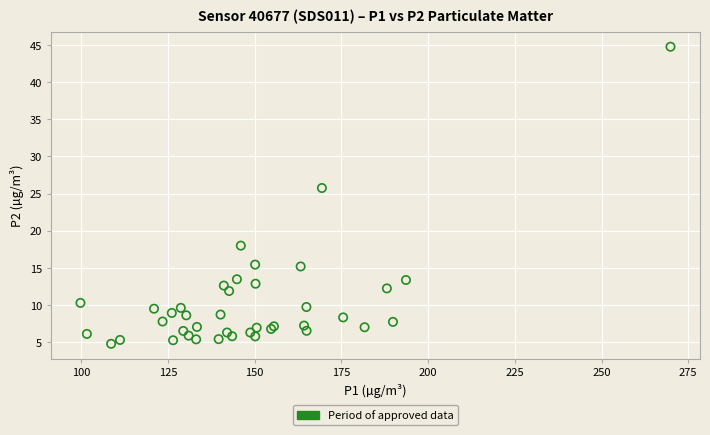

What Y value in the scatter plot is closest to 24?

25.8